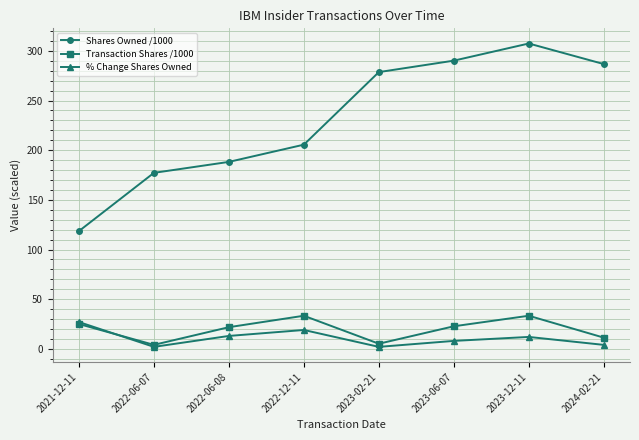

What is the minimum value shown in the chart?

2.0